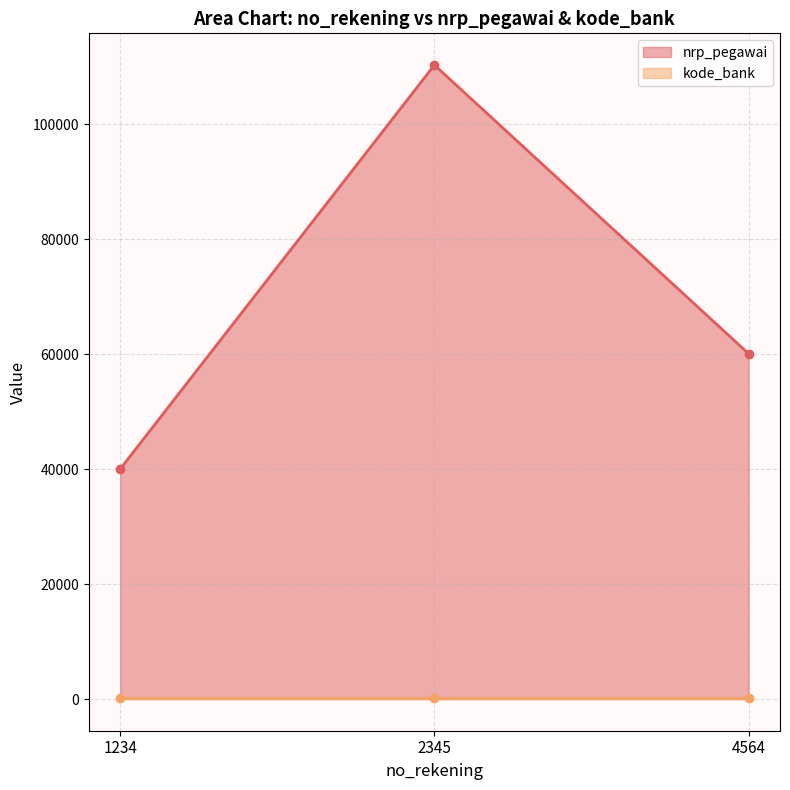

Is it true that the value at 2345 is 65790?

False